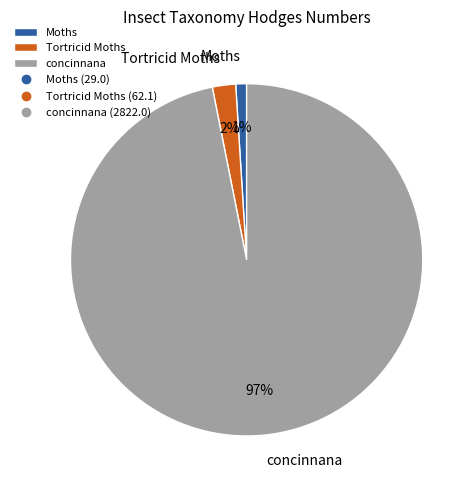

Combined, do concinnana and Moths account for over 50%?

Yes